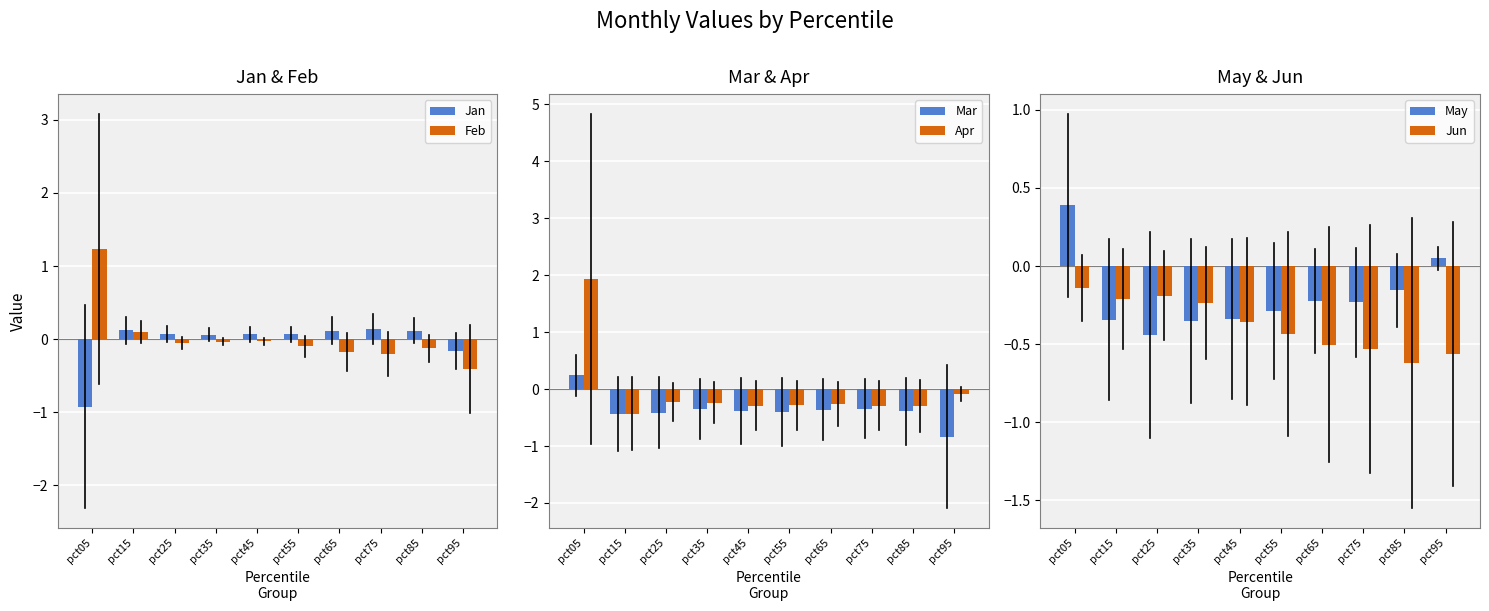

Reading right to left, transcribe all the data shown in this chart.

Jan: pct95=-0.2	pct85=0.1	pct75=0.1	pct65=0.1	pct55=0.1	pct45=0.1	pct35=0.1	pct25=0.1	pct15=0.1	pct05=-0.9
Feb: pct95=-0.4	pct85=-0.1	pct75=-0.2	pct65=-0.2	pct55=-0.1	pct45=-0.0	pct35=-0.0	pct25=-0.1	pct15=0.1	pct05=1.2
Mar: pct95=-0.8	pct85=-0.4	pct75=-0.3	pct65=-0.4	pct55=-0.4	pct45=-0.4	pct35=-0.4	pct25=-0.4	pct15=-0.4	pct05=0.2
Apr: pct95=-0.1	pct85=-0.3	pct75=-0.3	pct65=-0.3	pct55=-0.3	pct45=-0.3	pct35=-0.2	pct25=-0.2	pct15=-0.4	pct05=1.9
May: pct95=0.0	pct85=-0.2	pct75=-0.2	pct65=-0.2	pct55=-0.3	pct45=-0.3	pct35=-0.4	pct25=-0.4	pct15=-0.3	pct05=0.4
Jun: pct95=-0.6	pct85=-0.6	pct75=-0.5	pct65=-0.5	pct55=-0.4	pct45=-0.4	pct35=-0.2	pct25=-0.2	pct15=-0.2	pct05=-0.1